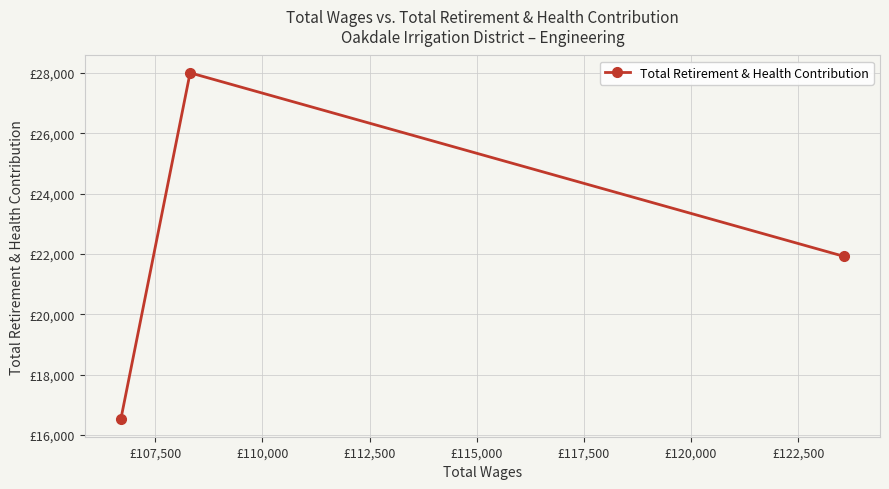

What is the sum of all values?

66444